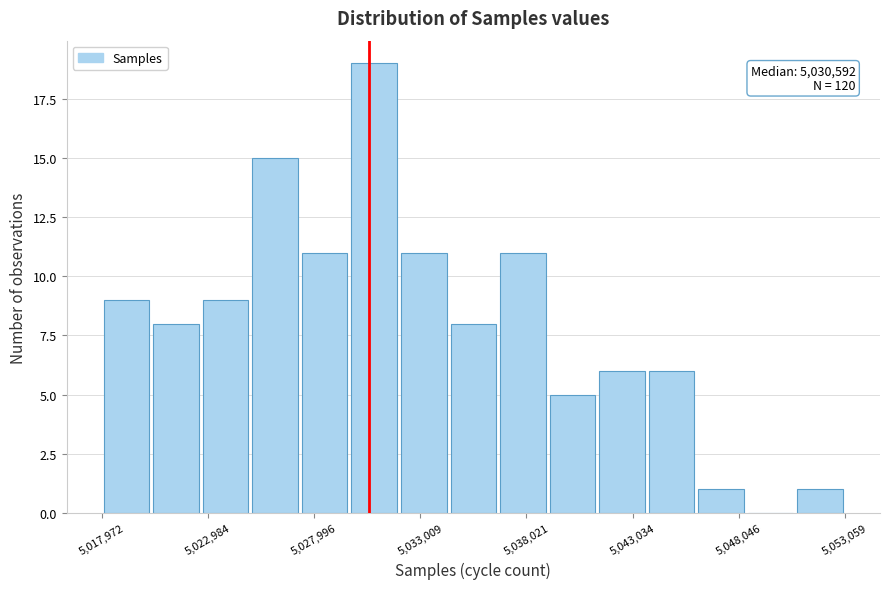

Read against the x-axis, roughly where is the centre of the tallest bar?

5031000